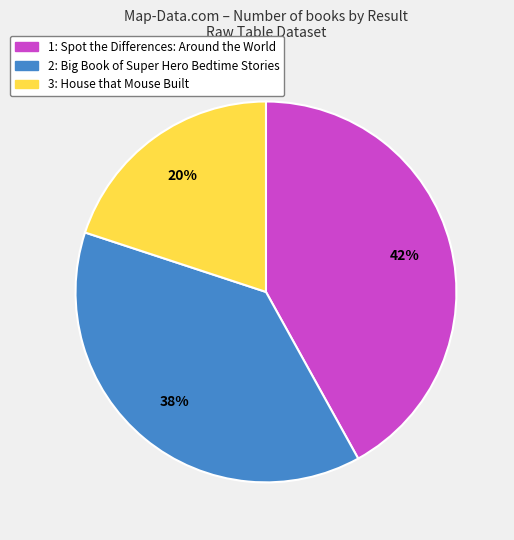

What is the smallest slice in the pie chart?

3: House that Mouse Built